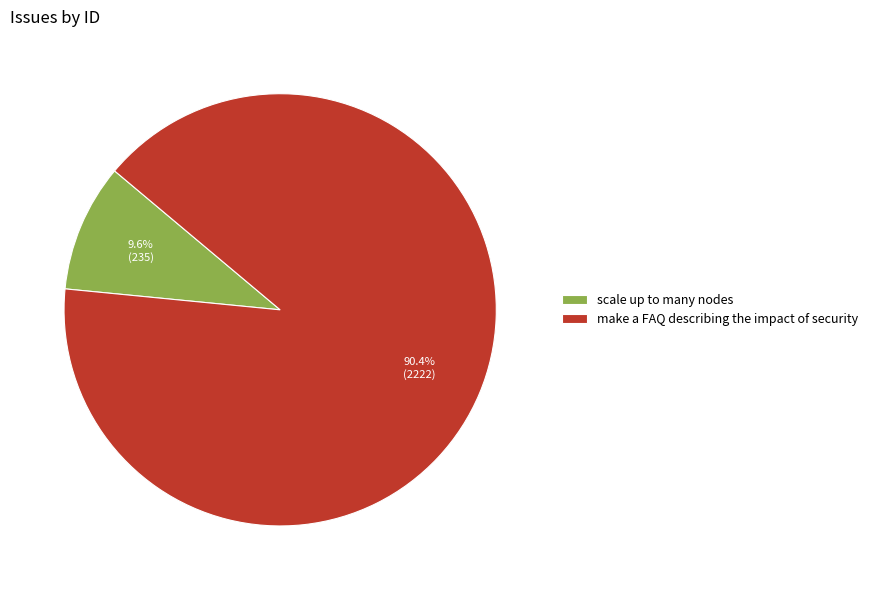

To the nearest percent, what portion does scale up to many nodes represent?

10%